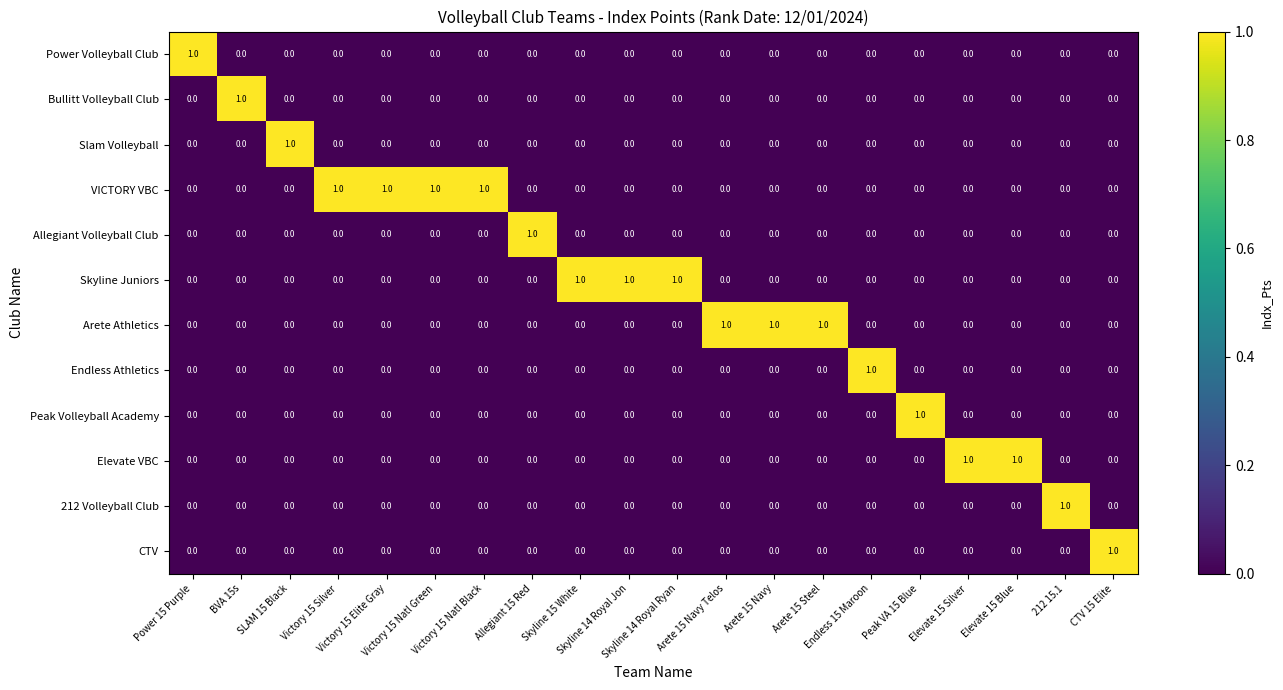

Which series has the largest total across all categories?

VICTORY VBC